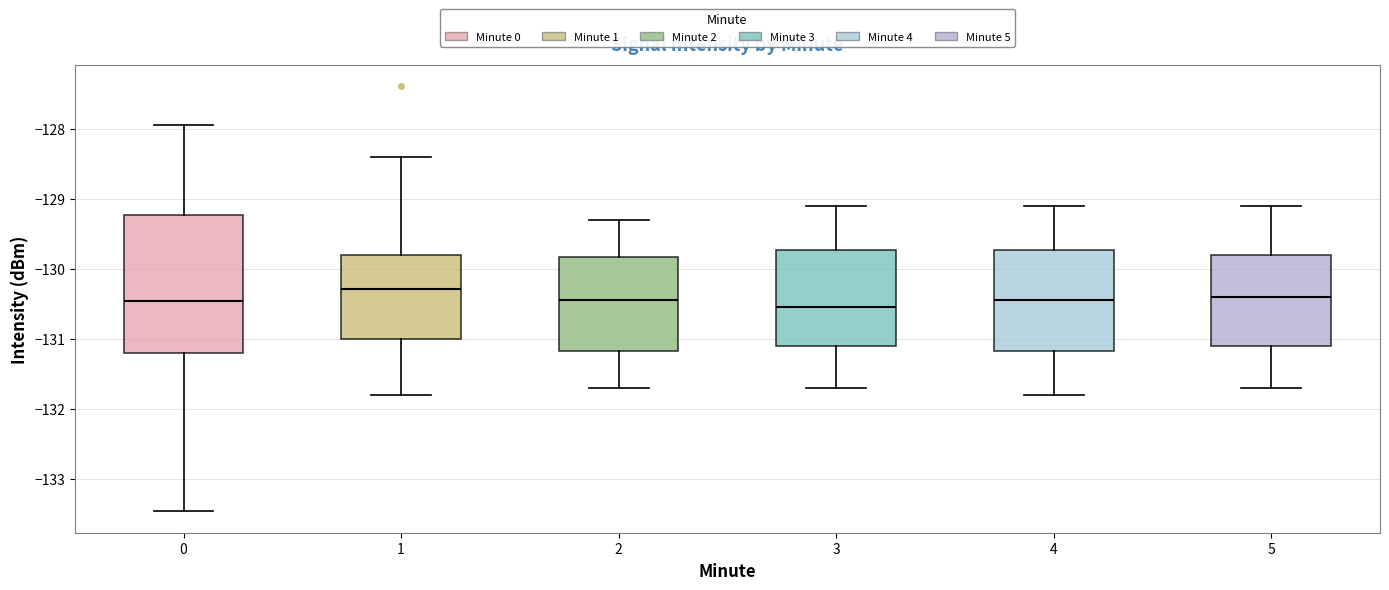

Reading left to right, transcribe this box plot: for each box, give where its median line is, the range the box spans, and where its two whiskers end, as read against the y-axis. The values are not printed on the chart, so give them approximately, as read against the axis.

0: median -130.5, box -131.2 to -129.2, whiskers -133.5 to -127.9
1: median -130.3, box -131.0 to -129.8, whiskers -131.8 to -128.4
2: median -130.4, box -131.2 to -129.8, whiskers -131.7 to -129.3
3: median -130.5, box -131.1 to -129.7, whiskers -131.7 to -129.1
4: median -130.4, box -131.2 to -129.7, whiskers -131.8 to -129.1
5: median -130.4, box -131.1 to -129.8, whiskers -131.7 to -129.1